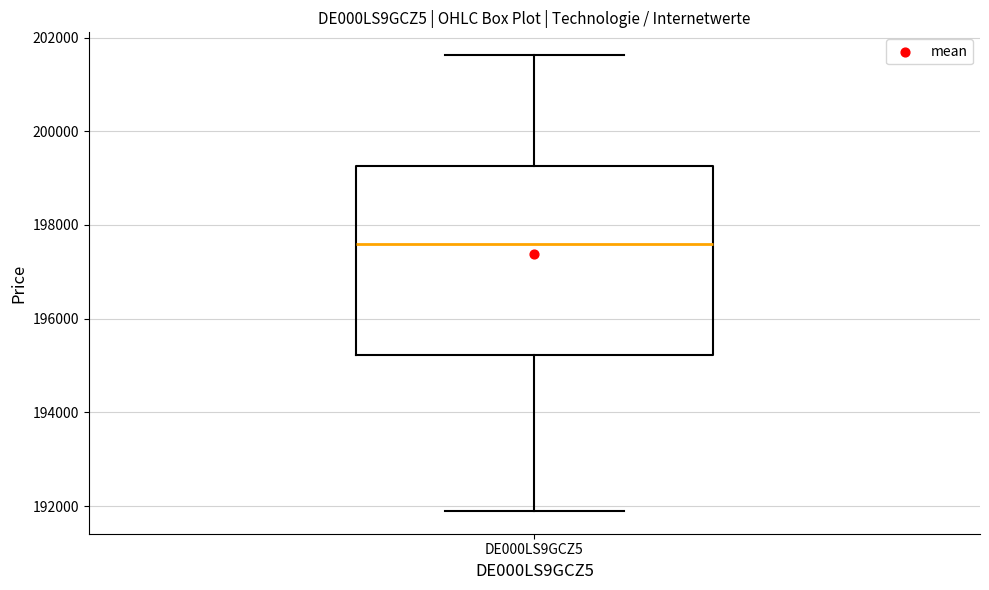

Read this box plot against the y-axis: the position of the median line, the range covered by the box, and the ends of both whiskers. The values are not printed on the chart, so give them approximately, as read against the axis.

median 197600, box 195200 to 199200, whiskers 191800 to 201600